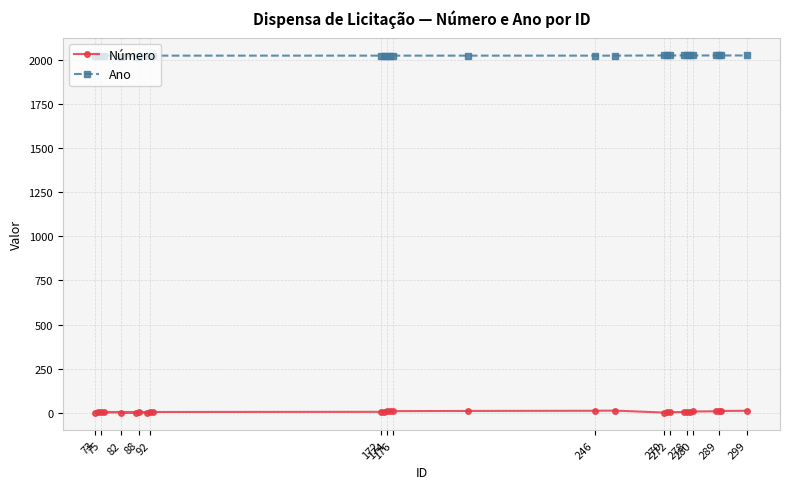

At which label does Número reach its minimum?

82